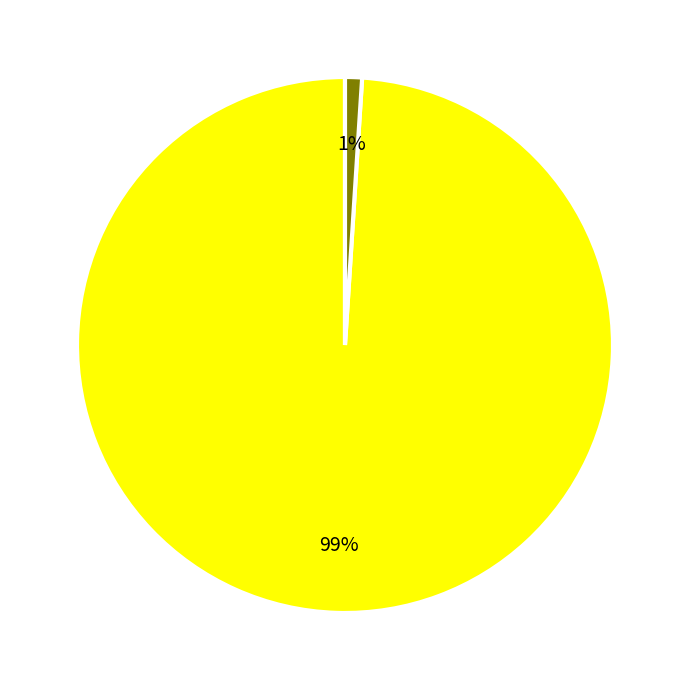

Is there any slice that represents more than half of the pie?

Yes